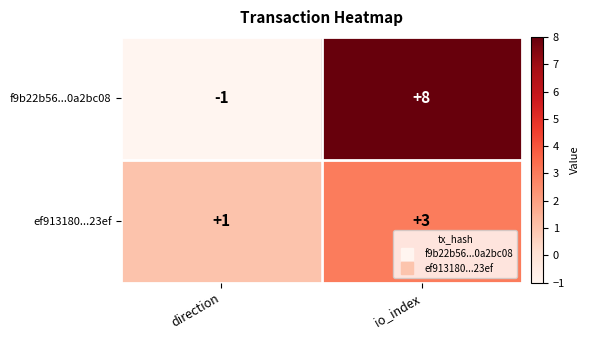

How many series are shown in this chart?

2